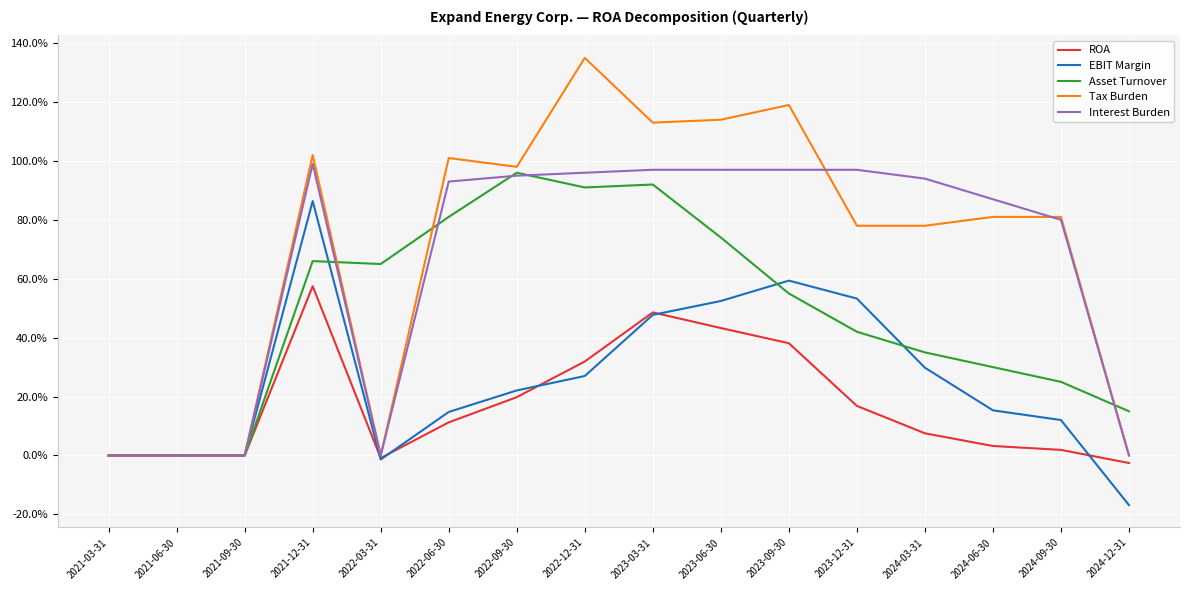

What are all the series names shown in the legend?

ROA, EBIT Margin, Asset Turnover, Tax Burden, Interest Burden